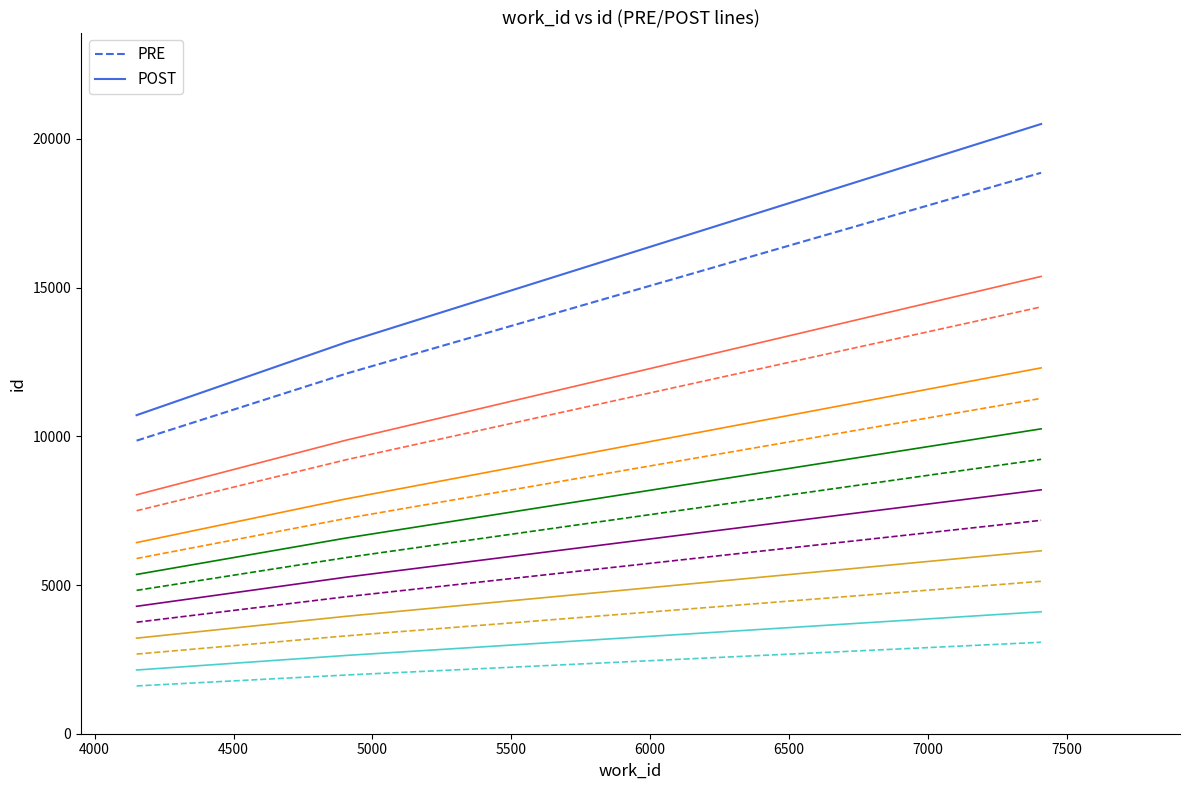

What is the minimum value shown in the chart?

1606.5